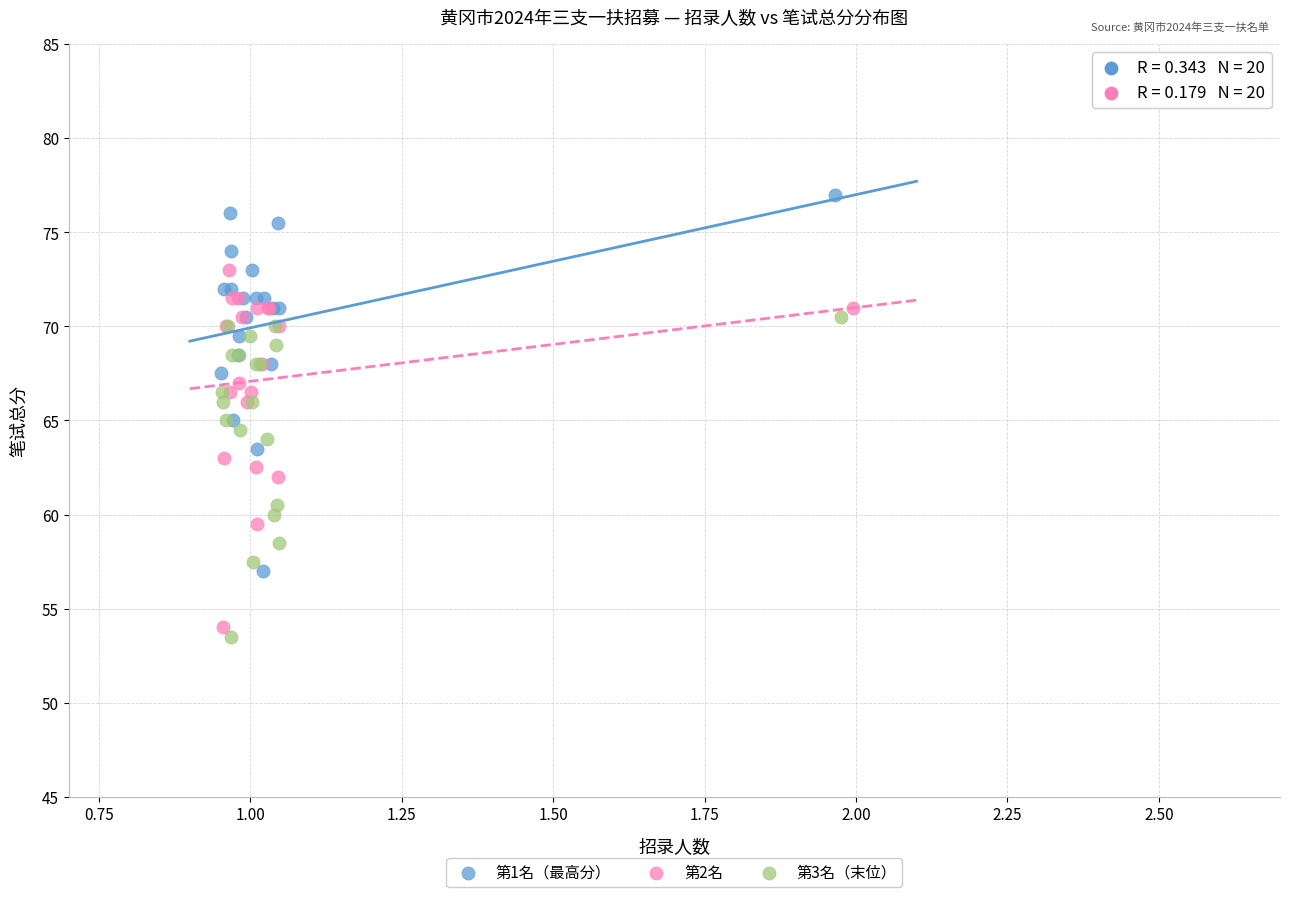

Which series reaches the maximum Y coordinate?

第1名（最高分）